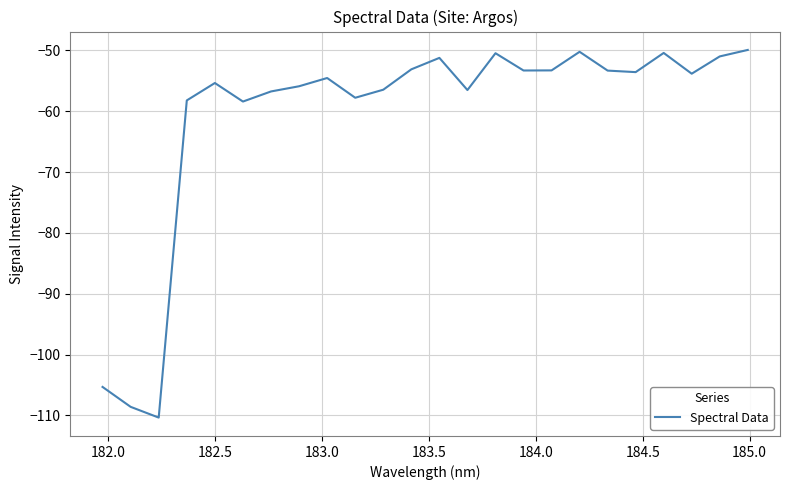

What is the difference between the maximum and minimum values?

60.4